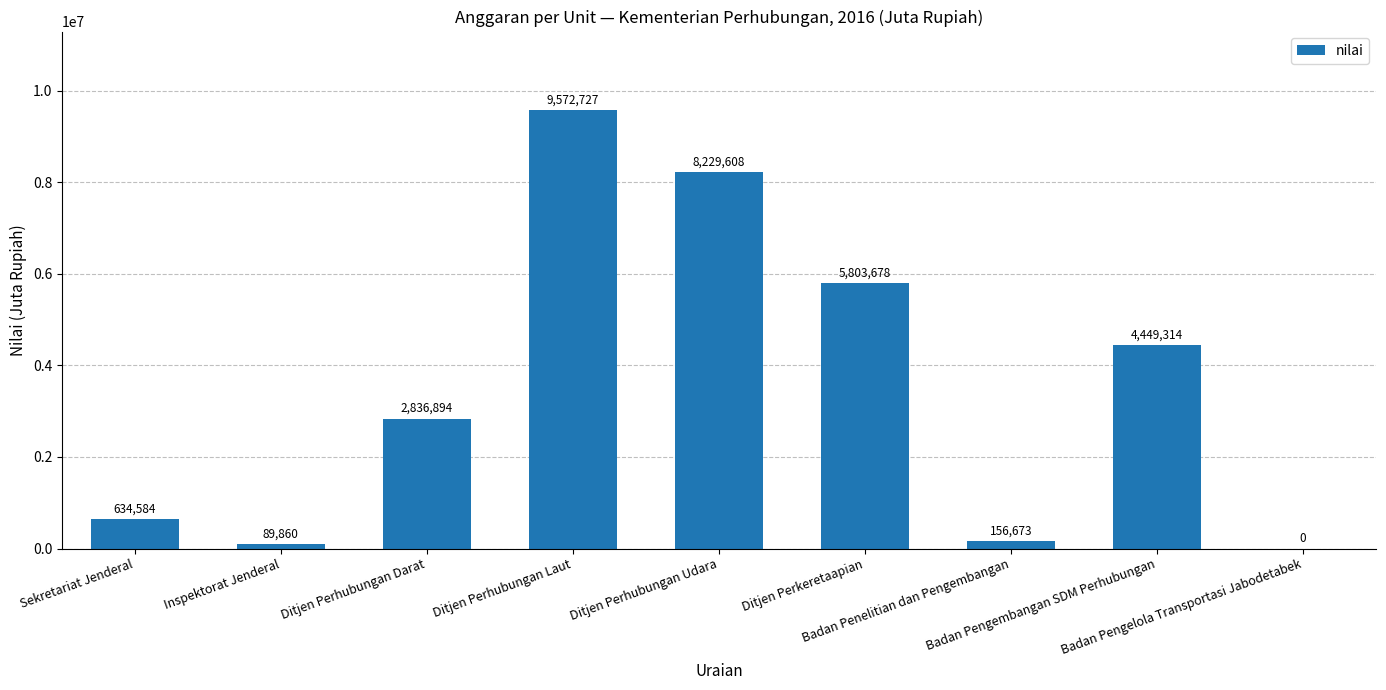

What is the sum of all values?

31773338